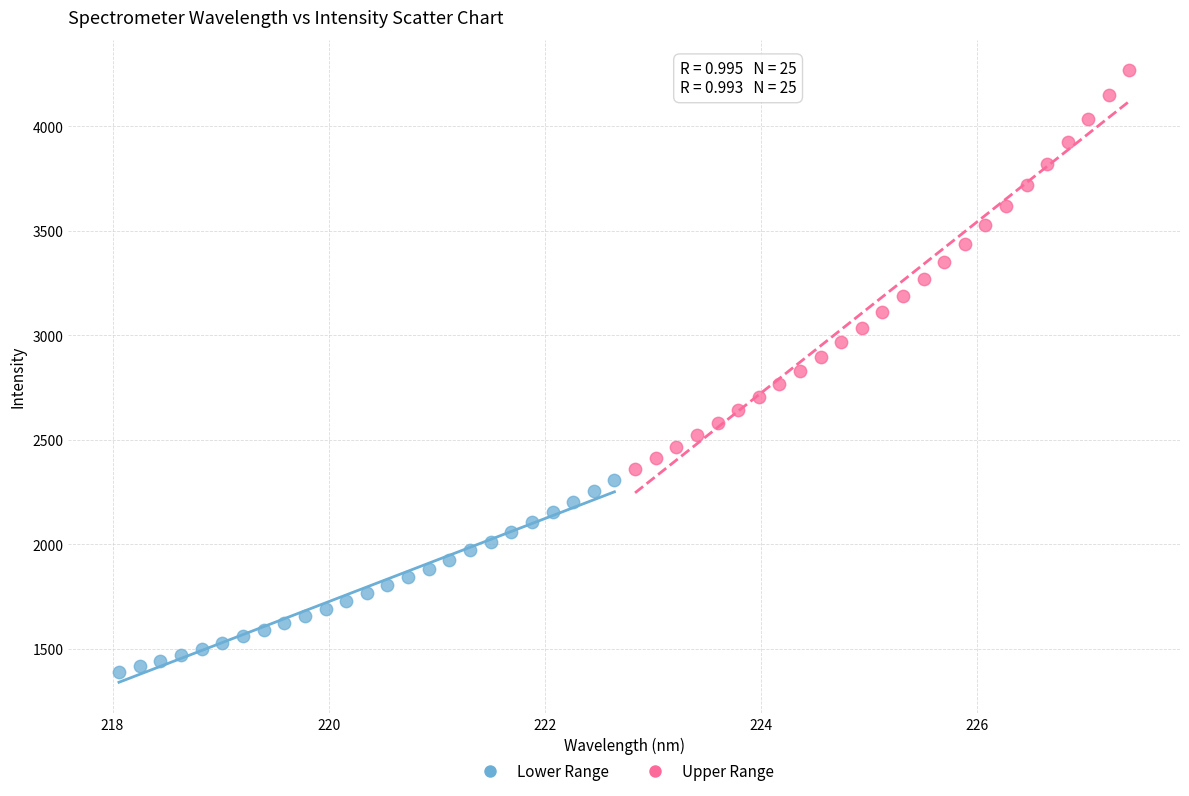

Which series reaches the minimum Y coordinate?

Lower Range